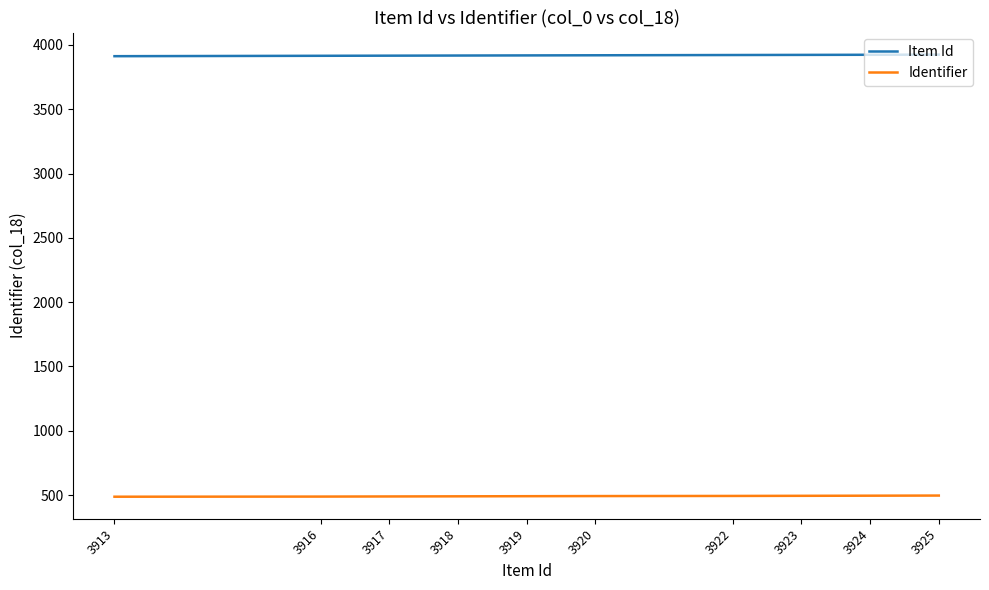

Between 3924 and 3917, which is larger?

3924